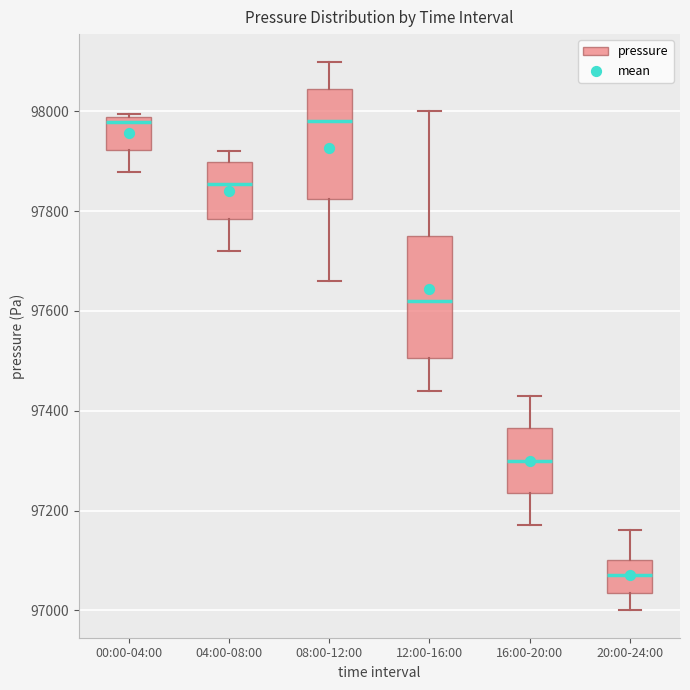

Which box is the tallest, from its lower edge to its upper edge?

12:00-16:00